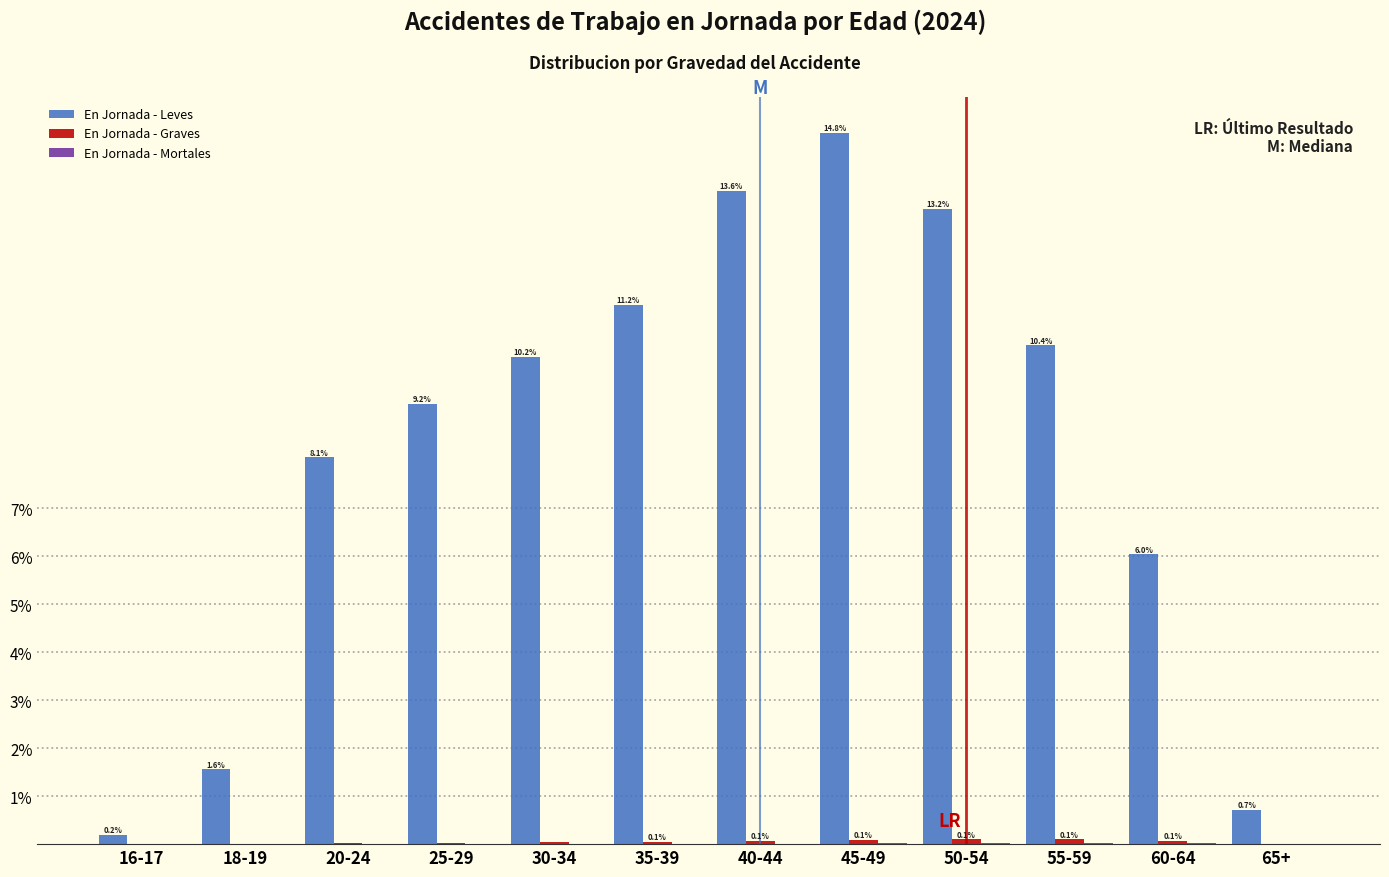

The En Jornada - Leves series shows 1.6 at 18-19. True or false?

True